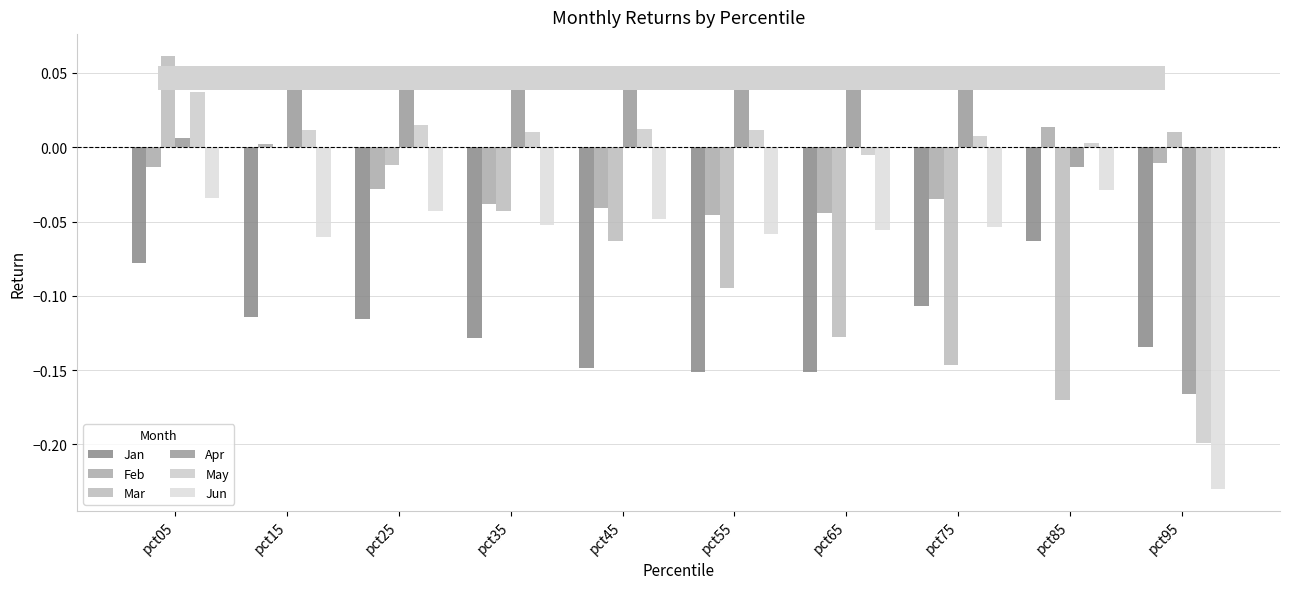

Count the number of data series in this chart.

6